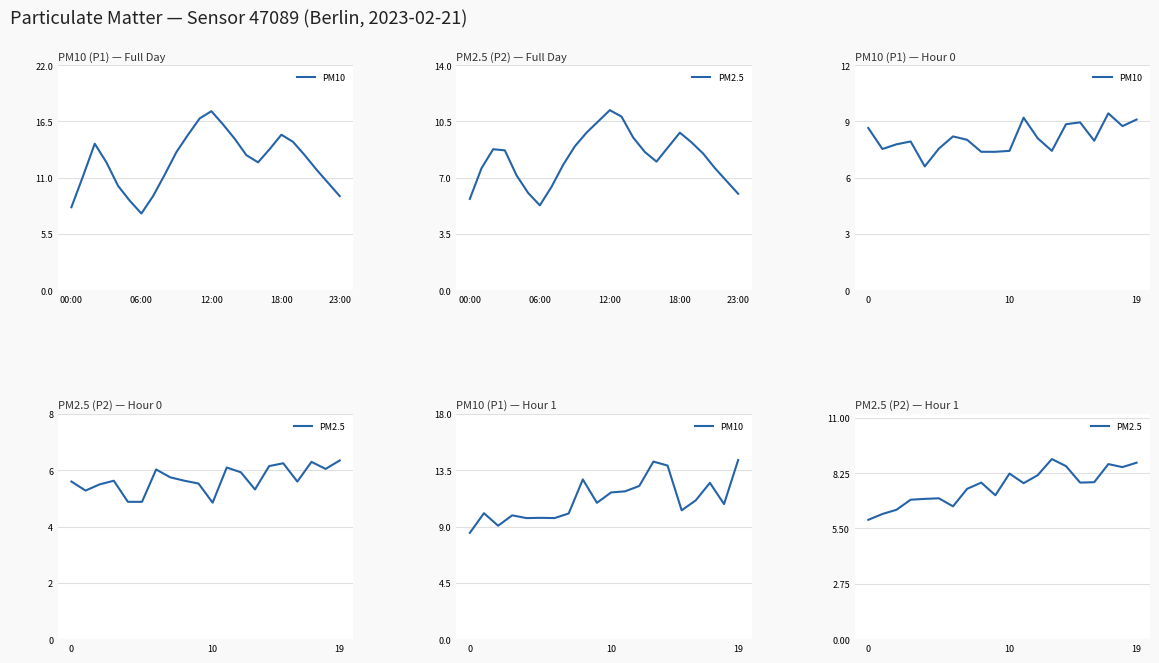

True or false: PM2.5 and PM10 cross at least once.

False